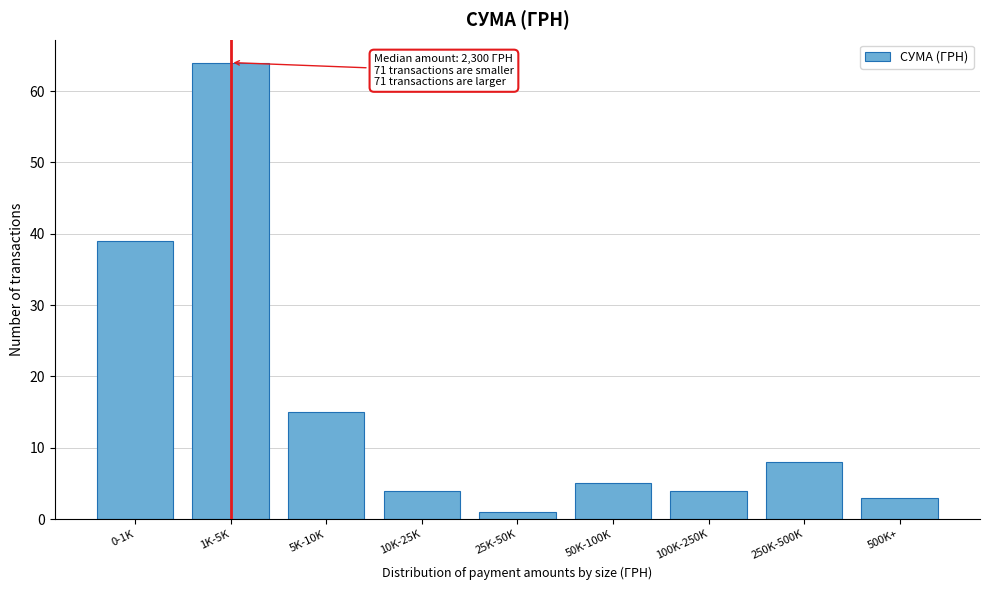

Reading left to right, what are all the values shown in this chart?

0-1K=39	1K-5K=64	5K-10K=15	10K-25K=4	25K-50K=1	50K-100K=5	100K-250K=4	250K-500K=8	500K+=3